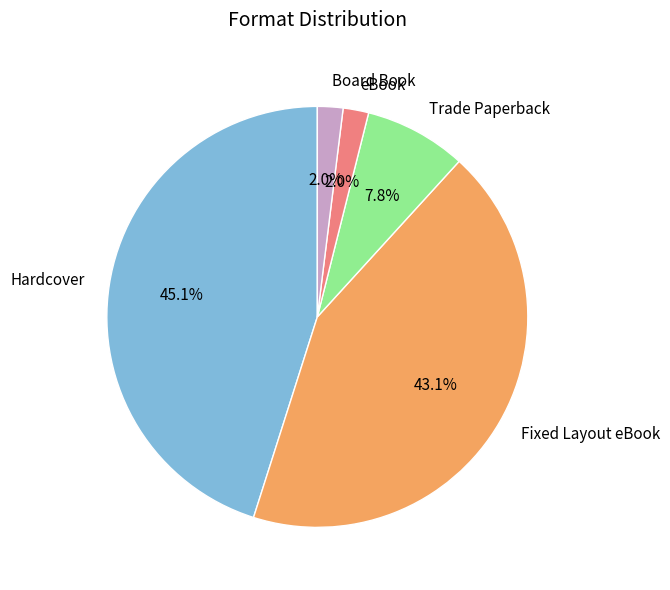

What percentage do Fixed Layout eBook and eBook together represent?

45.1%